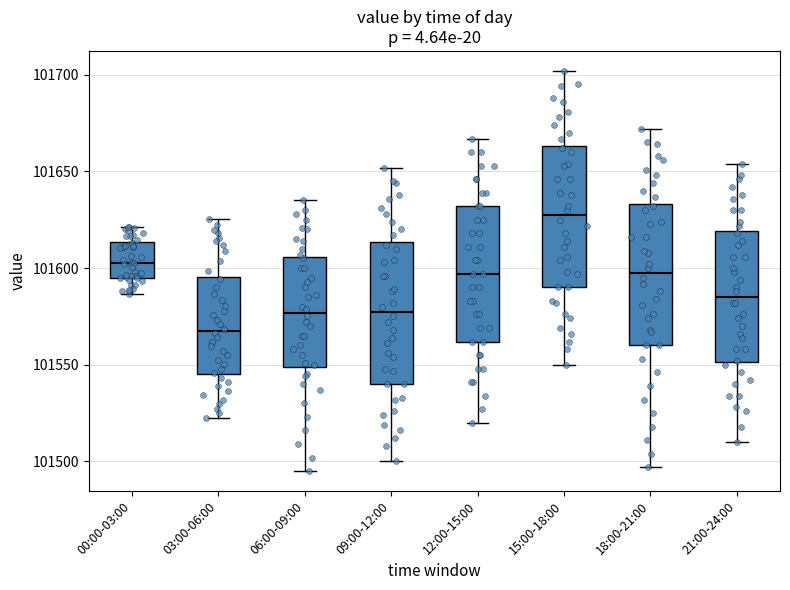

Which box's median line is the highest?

15:00-18:00